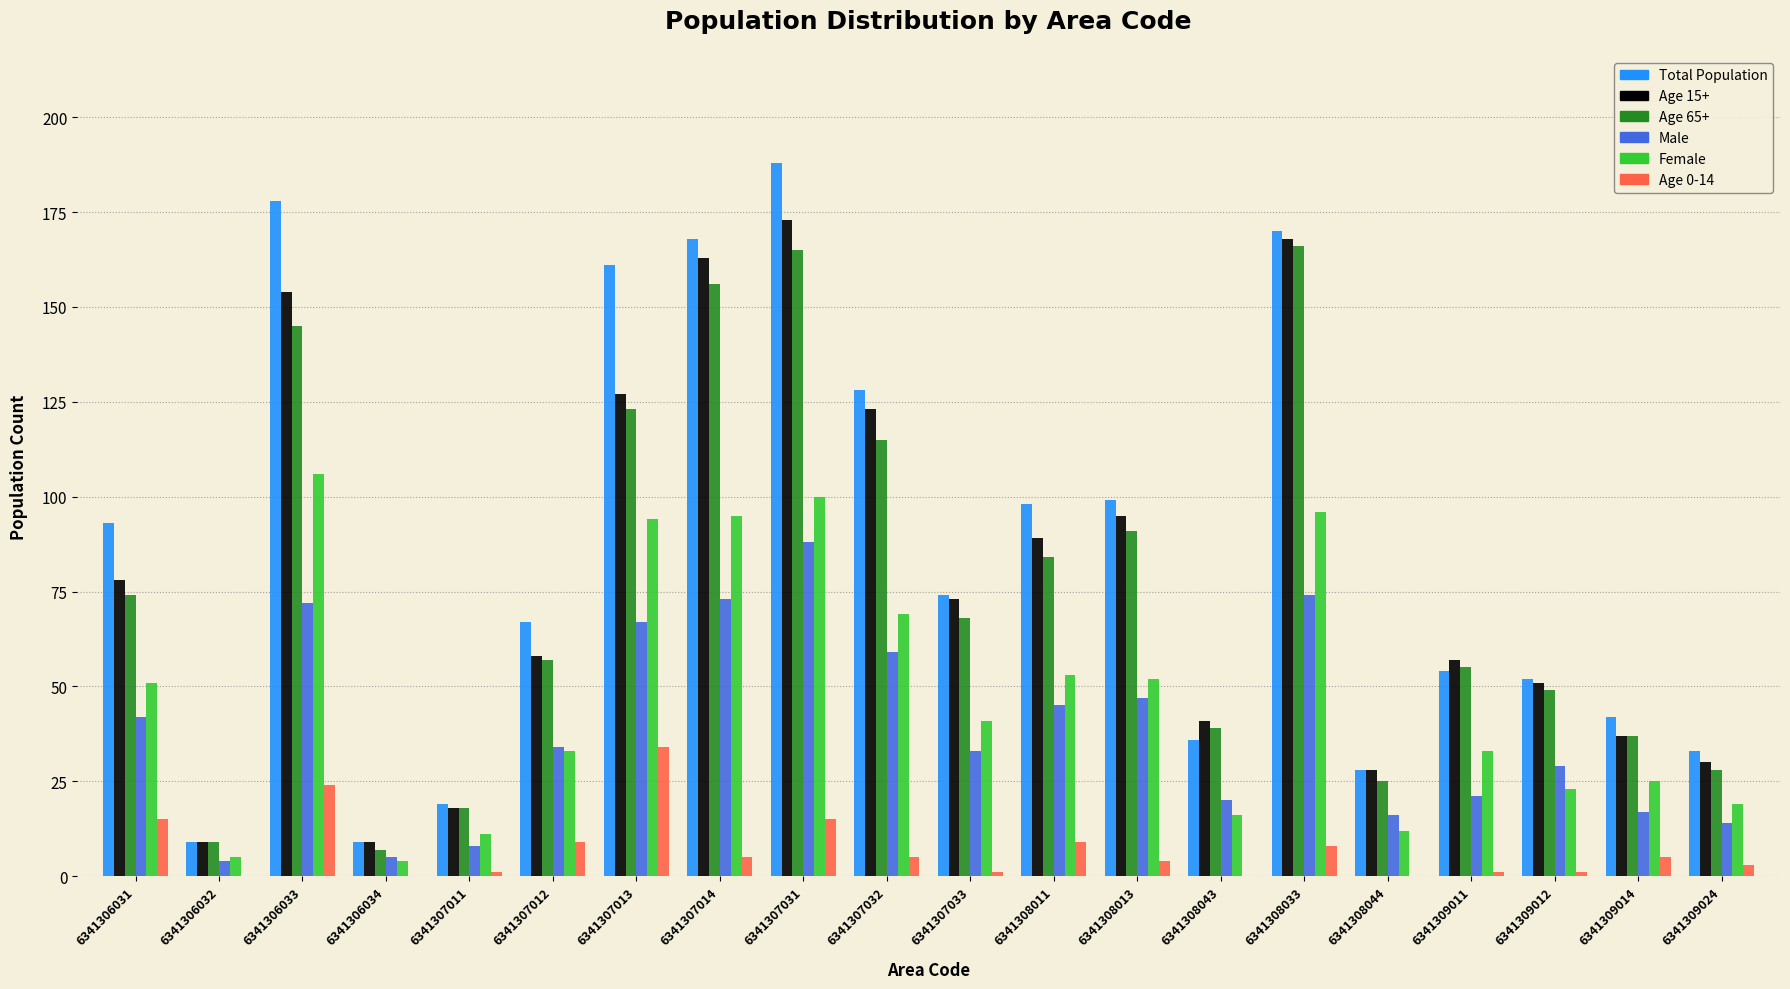

What is the sum of all Female values?

938